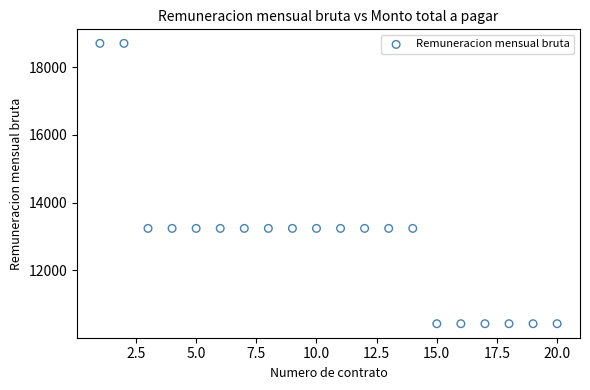

What is the range of Y values (max minus min)?

8277